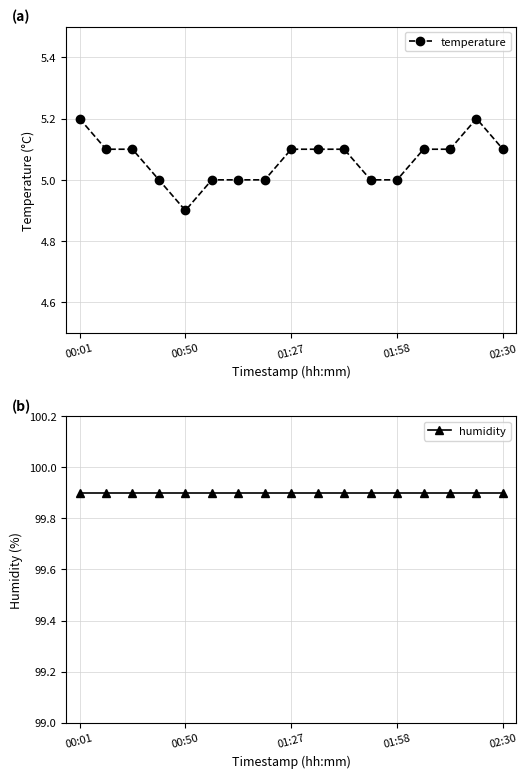

True or false: temperature has more than 0 interior local peaks.

True